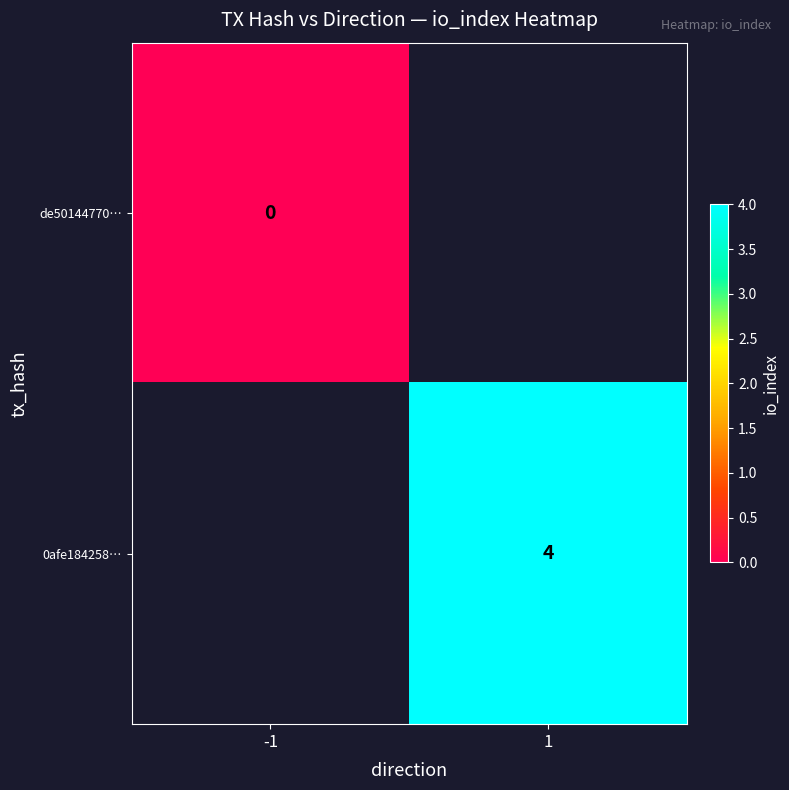

Is it true that 0afe184258… equals 2 at 1?

False